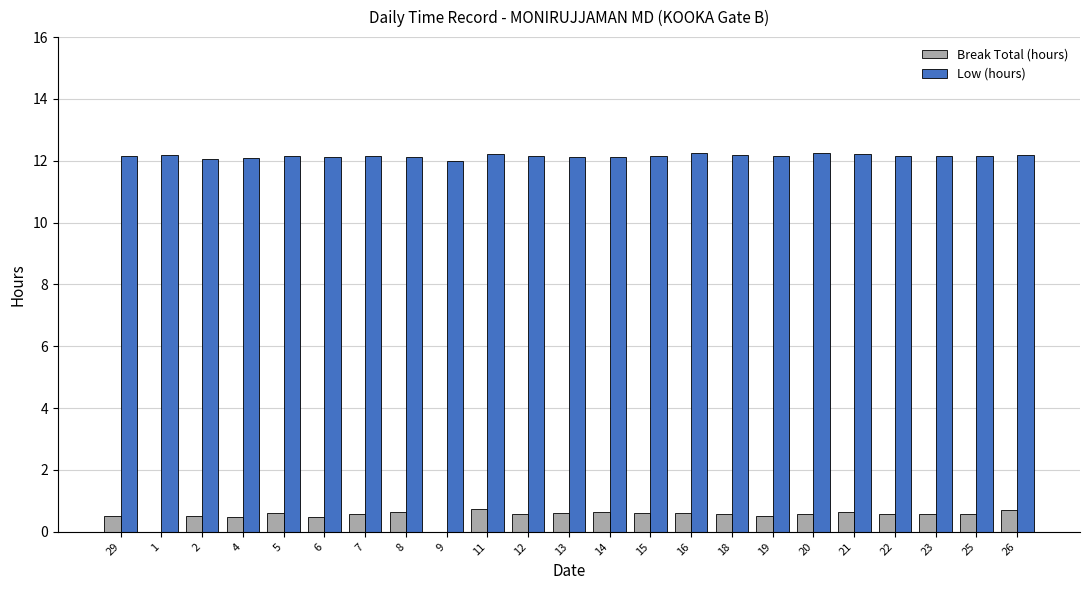

Which series has the largest total across all categories?

Low (hours)